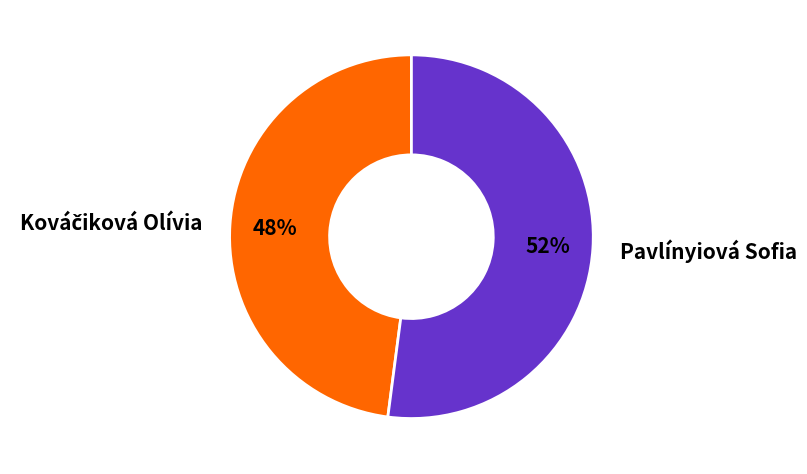

To the nearest percent, what percentage of the pie is Pavlínyiová Sofia?

52%